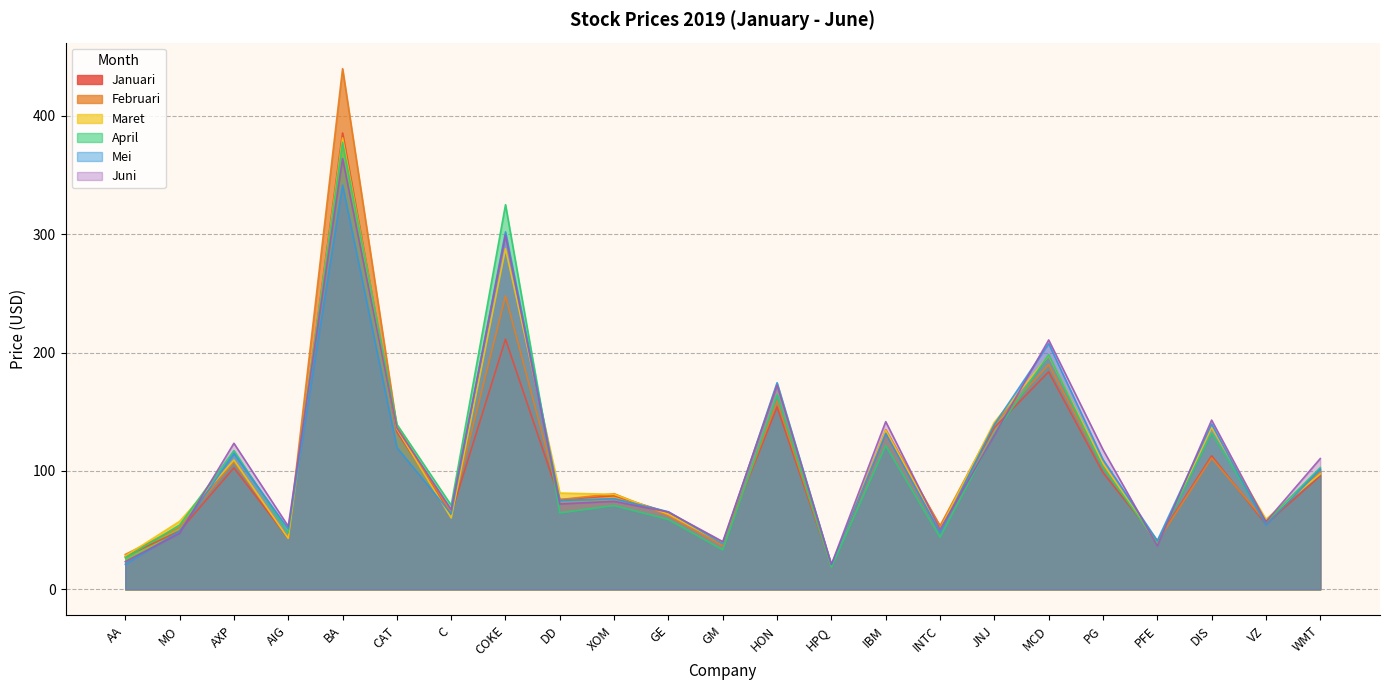

What is the highest value of the April series?

377.7